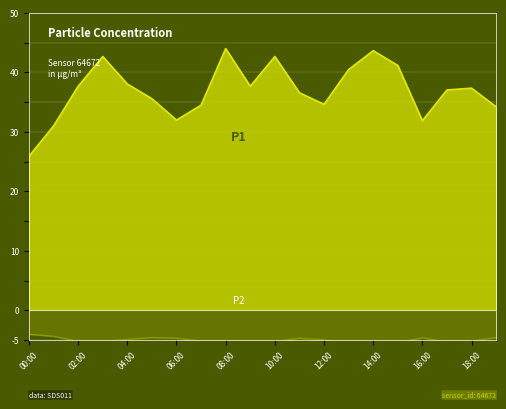

Which label corresponds to the smallest value in the chart?

08:00